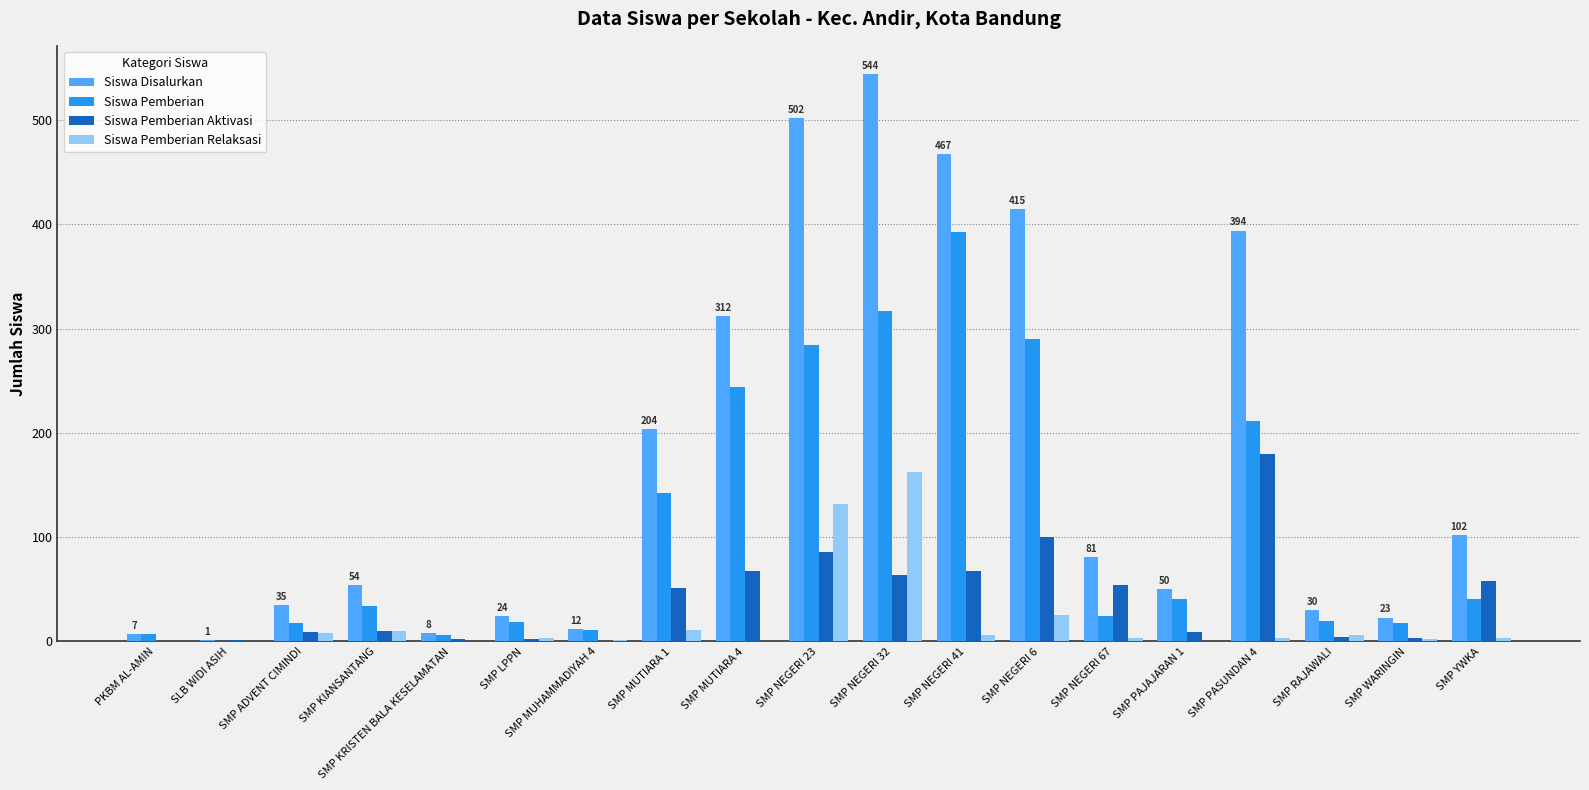

Which series has the largest total across all categories?

Siswa Disalurkan